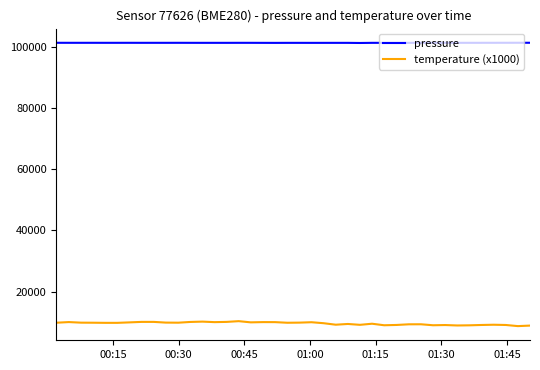

What is the lowest value of the temperature (x1000) series?

8680.0